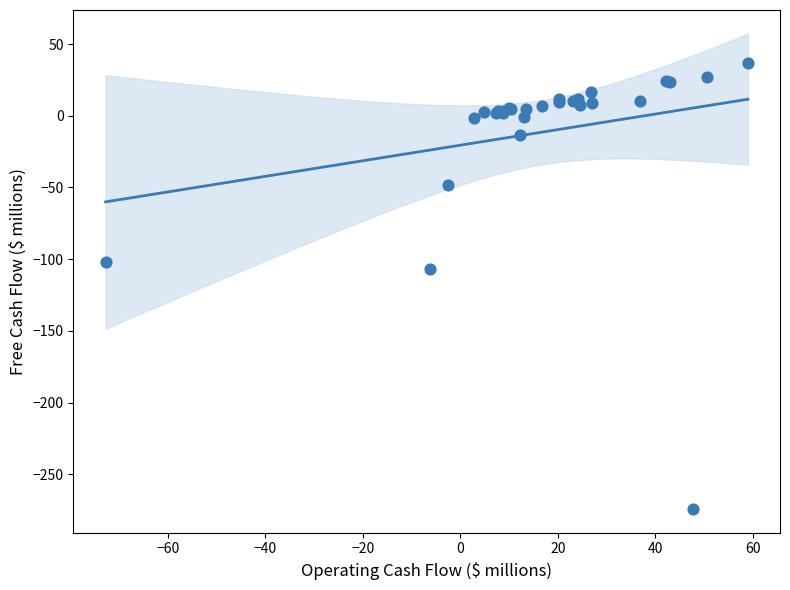

What Y value in the scatter plot is closest to -118?

-106.7